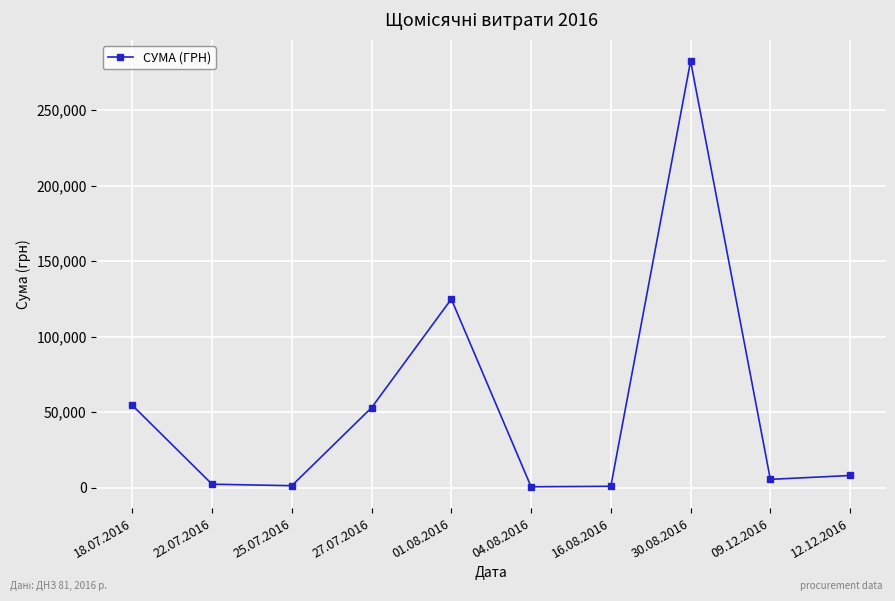

What is the greatest value displayed?

282495.1